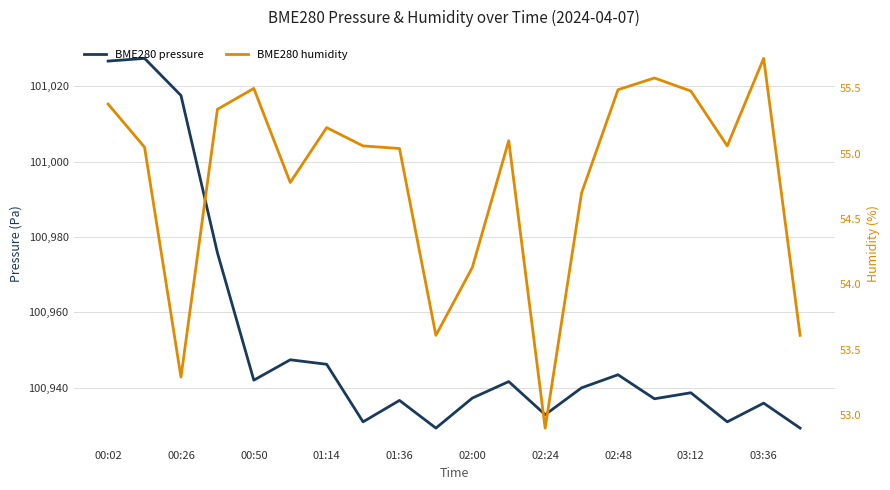

Where does the BME280 humidity series first go above 55?

00:02